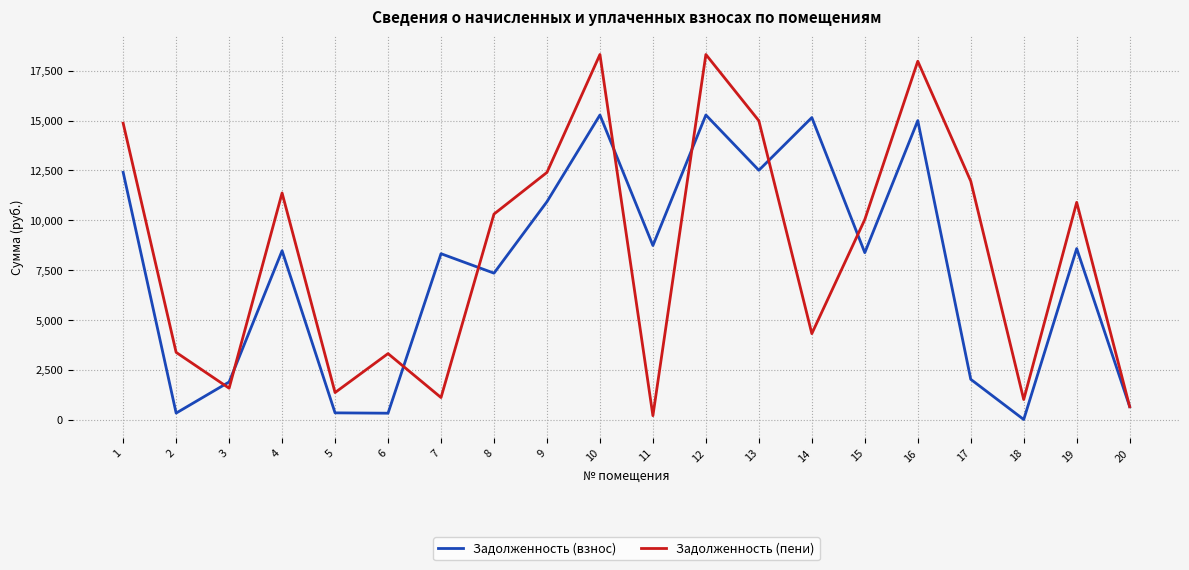

True or false: Задолженность (пени) has more than 2 points higher than both neighbors.

True